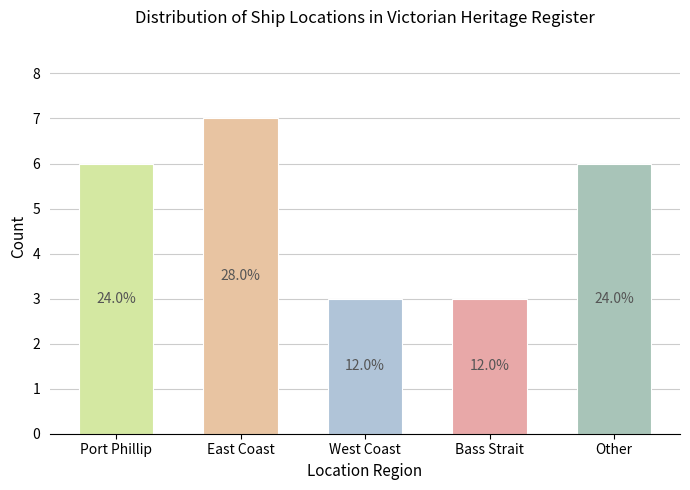

What value does the data have at Bass Strait?

3